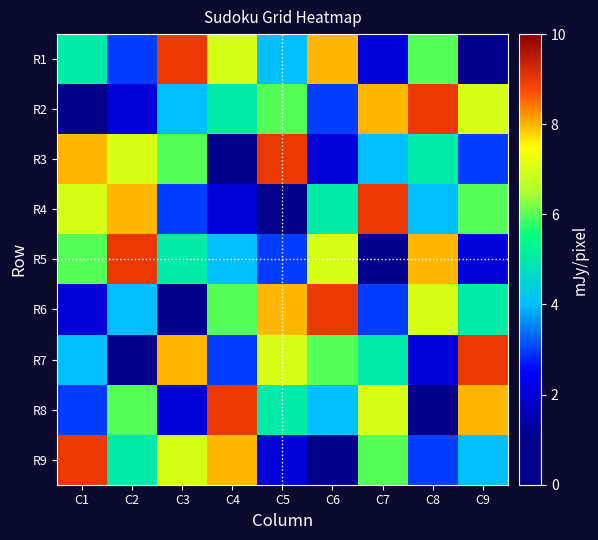

Which series has the largest range (max minus min)?

R1